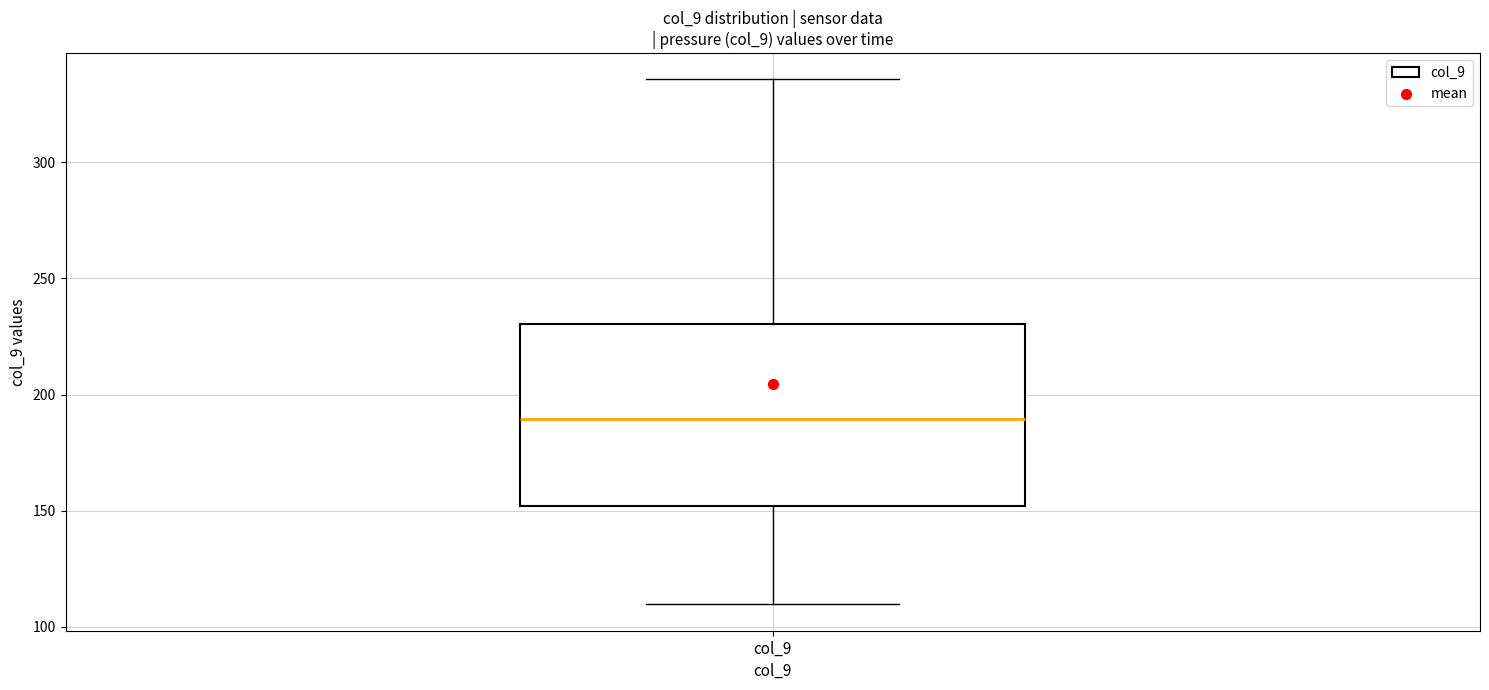

Transcribe this box plot: give where the median line is, the range the box spans, and where the two whiskers end, as read against the y-axis. The values are not printed on the chart, so give them approximately, as read against the axis.

median 190, box 150 to 230, whiskers 110 to 335